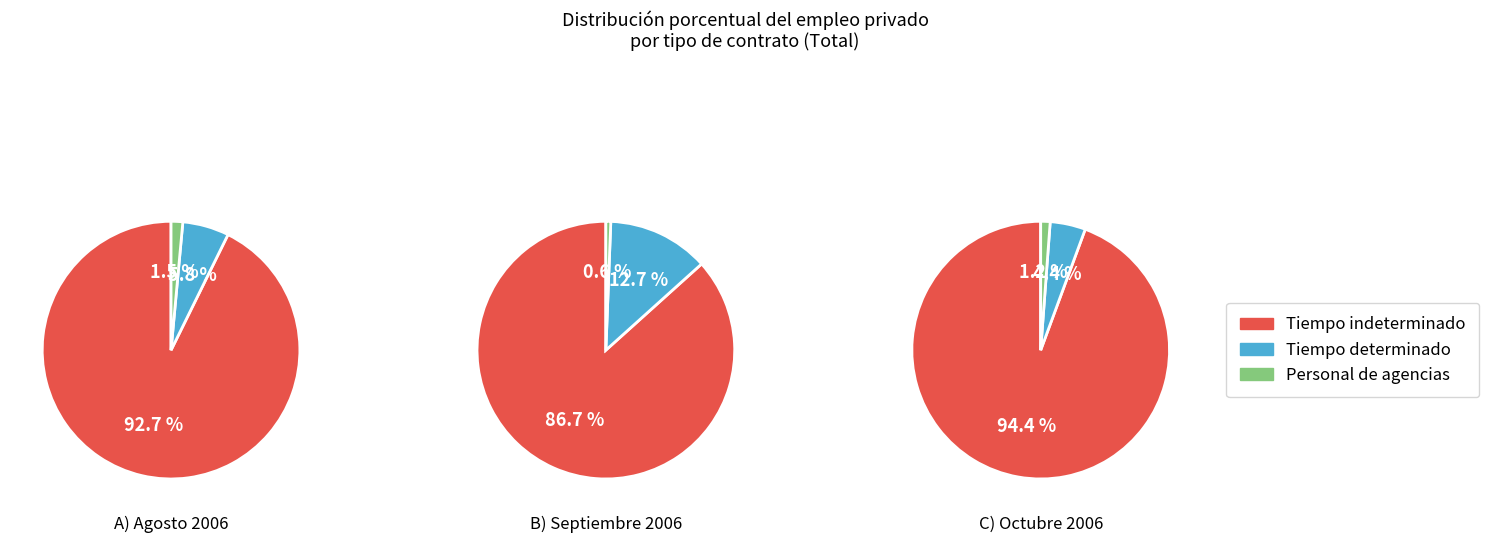

What is the largest slice in the pie chart?

Octubre 2006